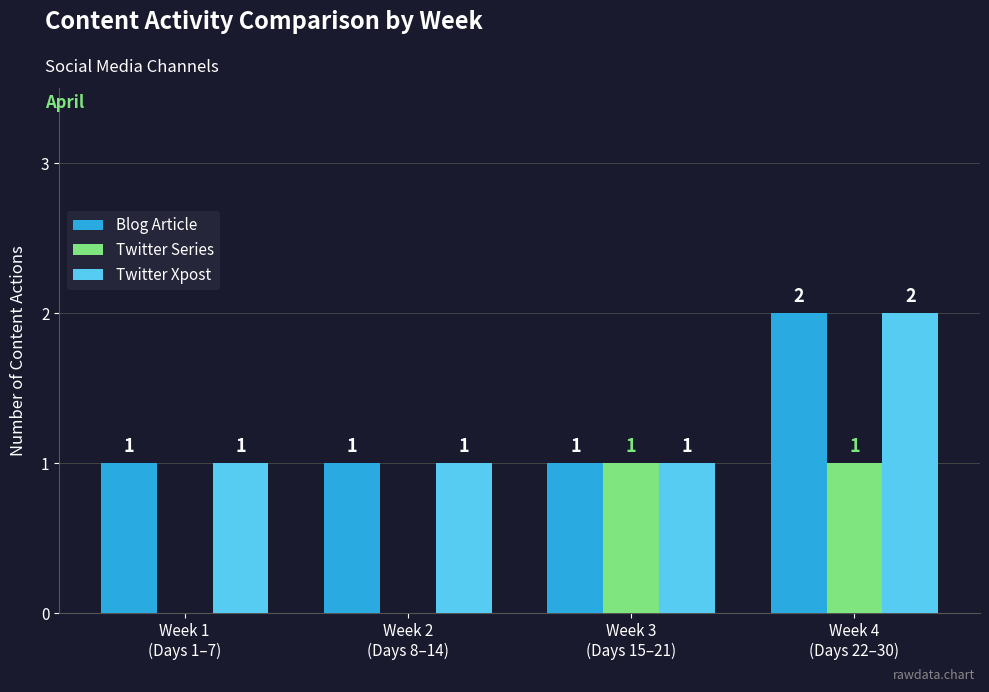

Reading left to right, transcribe all the data shown in this chart.

Blog Article: Week 1
(Days 1–7)=1	Week 2
(Days 8–14)=1	Week 3
(Days 15–21)=1	Week 4
(Days 22–30)=2
Twitter Series: Week 1
(Days 1–7)=0	Week 2
(Days 8–14)=0	Week 3
(Days 15–21)=1	Week 4
(Days 22–30)=1
Twitter Xpost: Week 1
(Days 1–7)=1	Week 2
(Days 8–14)=1	Week 3
(Days 15–21)=1	Week 4
(Days 22–30)=2